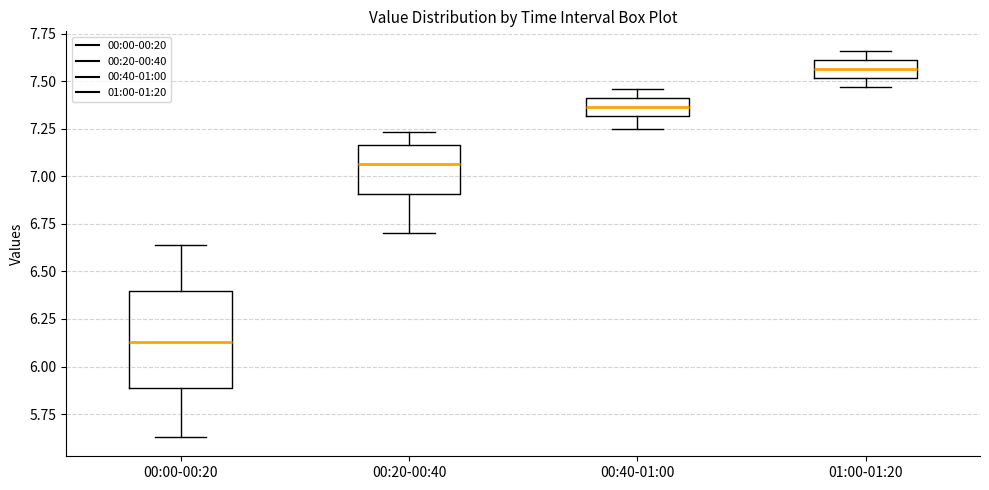

Which box has the lowest median line?

00:00-00:20